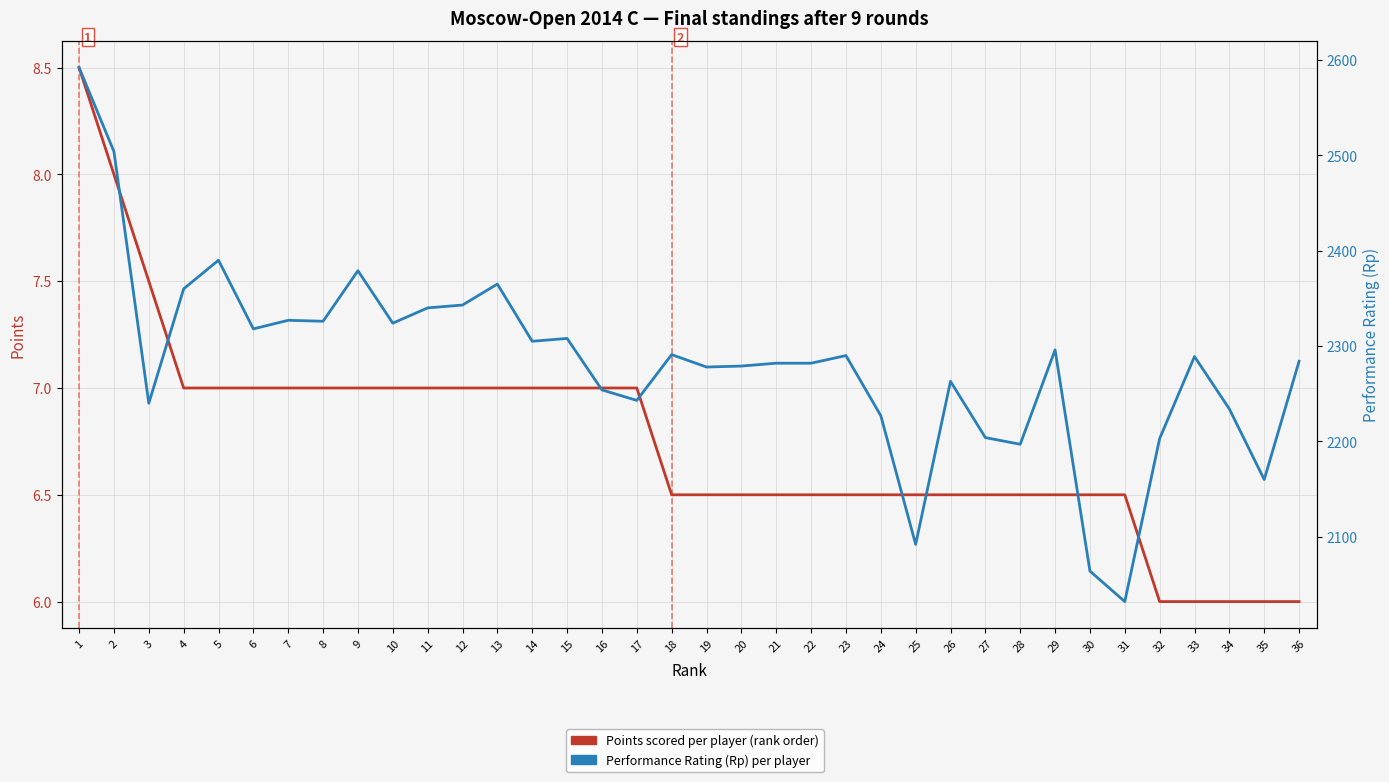

Reading left to right, extract all data points from this chart.

Points scored: 8.5	8.0	7.5	7.0	7.0	7.0	7.0	7.0	7.0	7.0	7.0	7.0	7.0	7.0	7.0	7.0	7.0	6.5	6.5	6.5	6.5	6.5	6.5	6.5	6.5	6.5	6.5	6.5	6.5	6.5	6.5	6.0	6.0	6.0	6.0	6.0
Performance Rating (Rp): 2592.0	2504.0	2240.0	2360.0	2390.0	2318.0	2327.0	2326.0	2379.0	2324.0	2340.0	2343.0	2365.0	2305.0	2308.0	2254.0	2243.0	2291.0	2278.0	2279.0	2282.0	2282.0	2290.0	2227.0	2092.0	2263.0	2204.0	2197.0	2296.0	2064.0	2032.0	2203.0	2289.0	2234.0	2160.0	2284.0